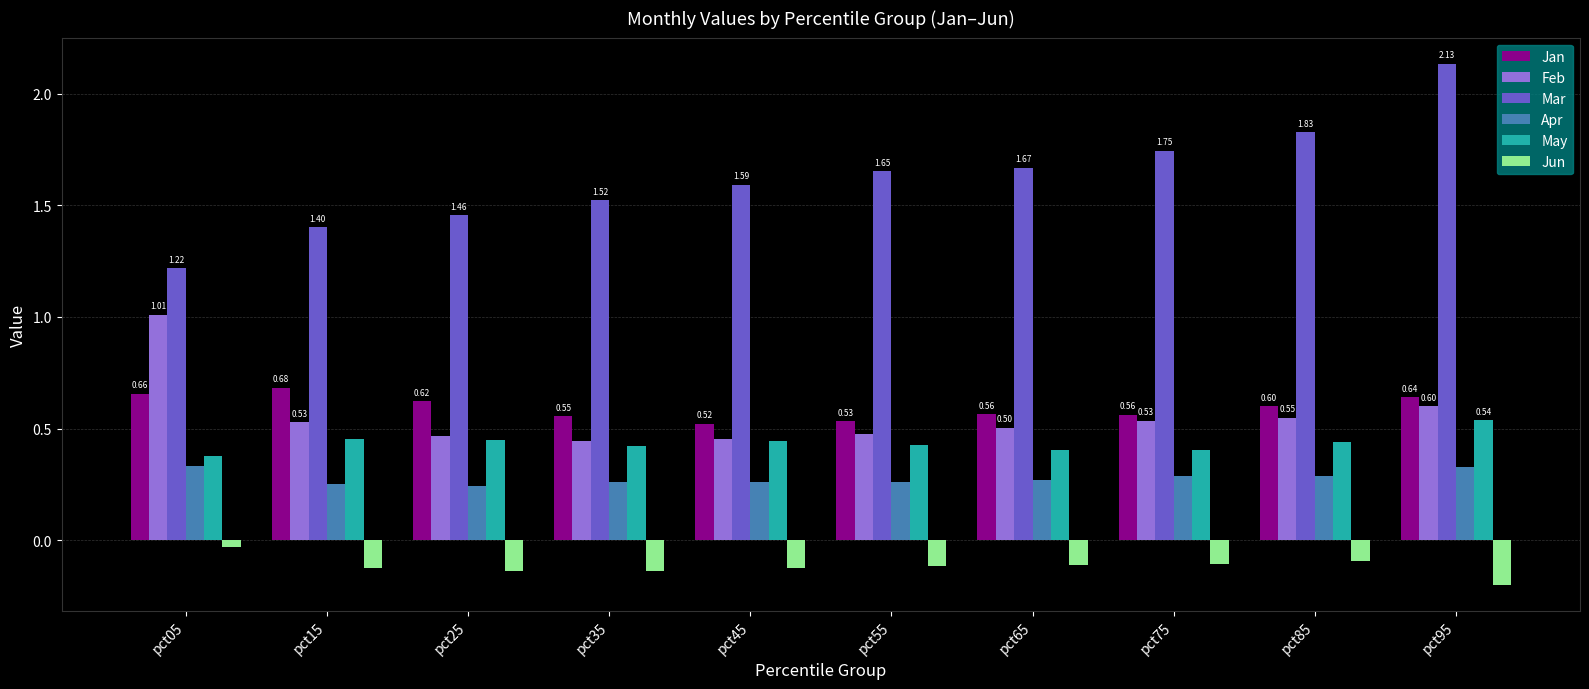

What is the sum of all Feb values?

5.6